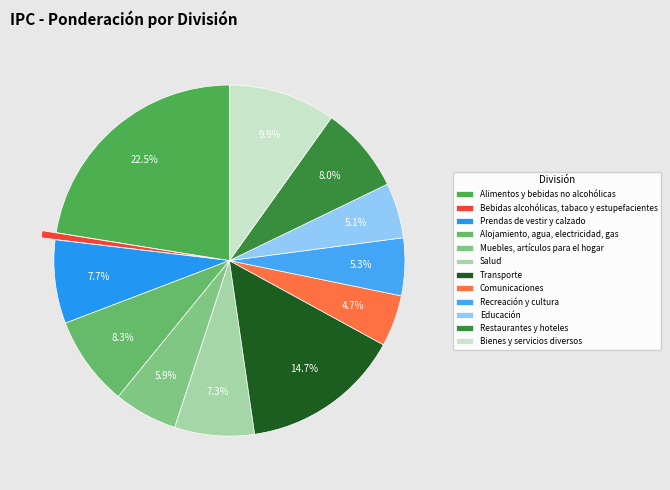

To the nearest percent, what is the difference between the Alimentos y bebidas no alcohólicas and Recreación y cultura slice percentages?

17%